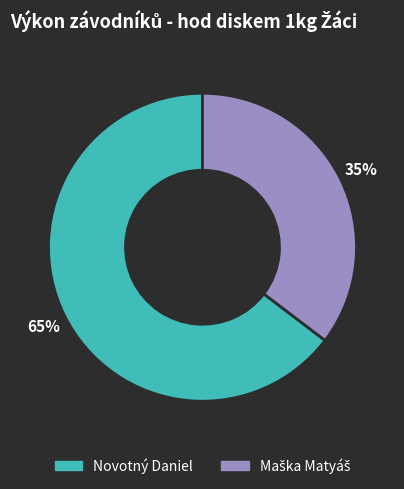

Which slice is the largest?

Novotný Daniel